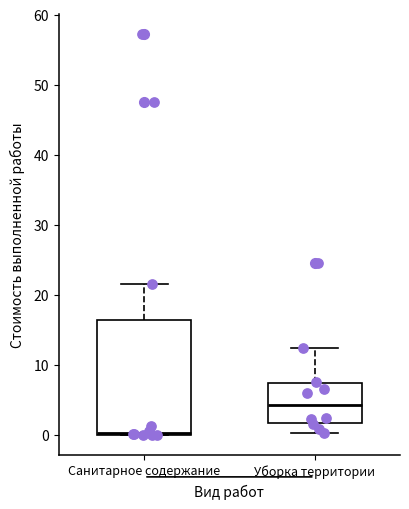

Comparing the boxes themselves (not the whiskers), which one is the tallest?

Санитарное содержание